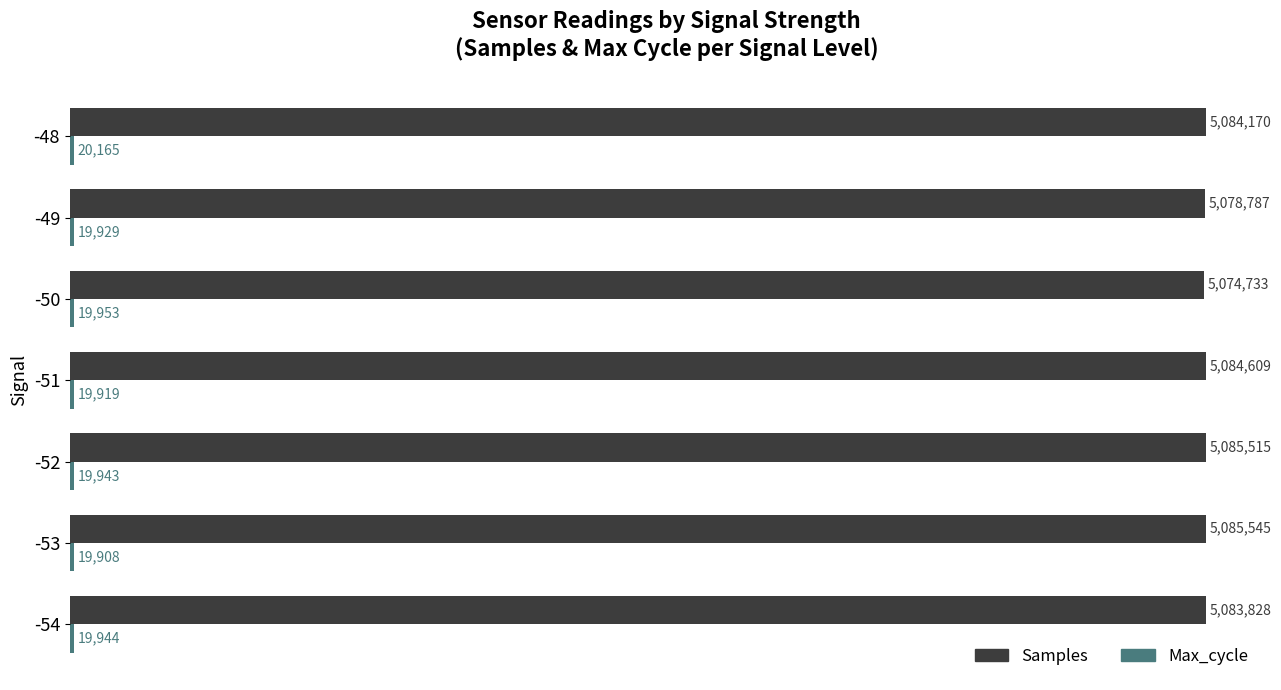

What is the value of the Max_cycle bar at the 1st from the left?

19944